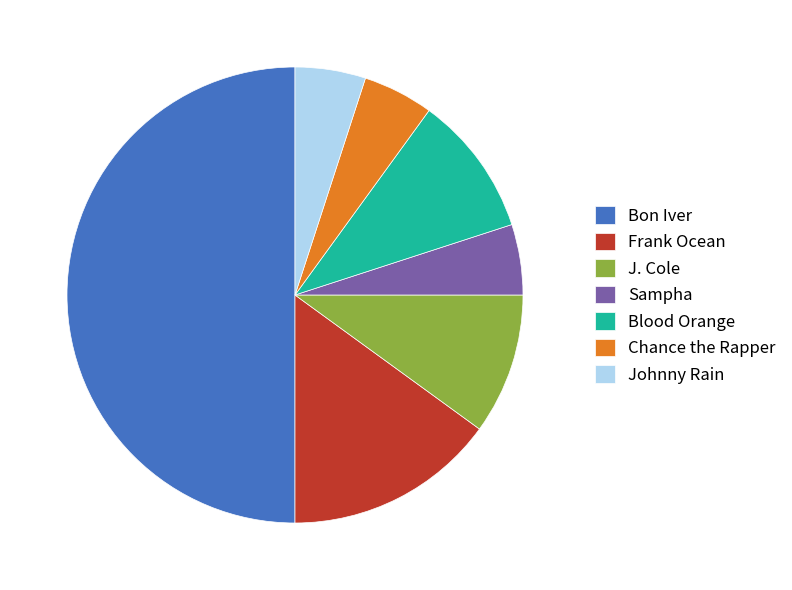

Which category has the biggest portion of the pie?

Bon Iver